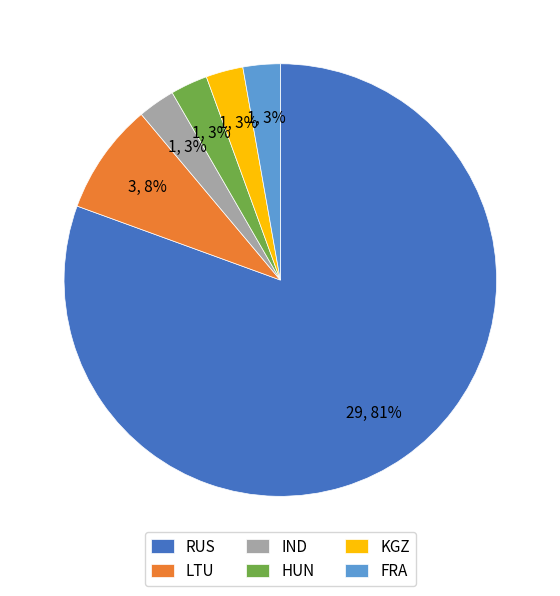

What percentage is the IND slice, to the nearest percent?

3%